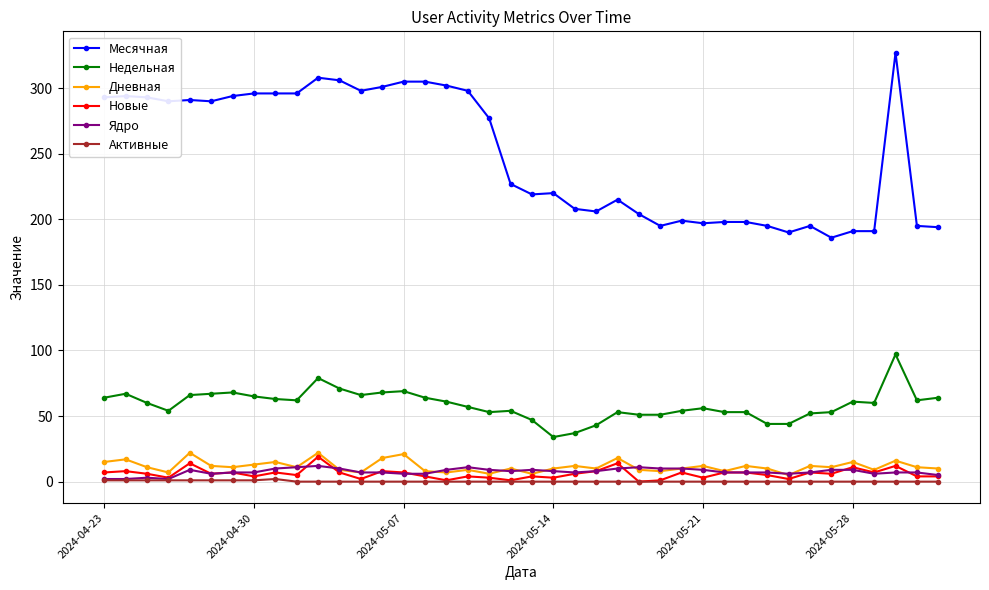

True or false: Ядро has more than 0 interior local peaks.

True